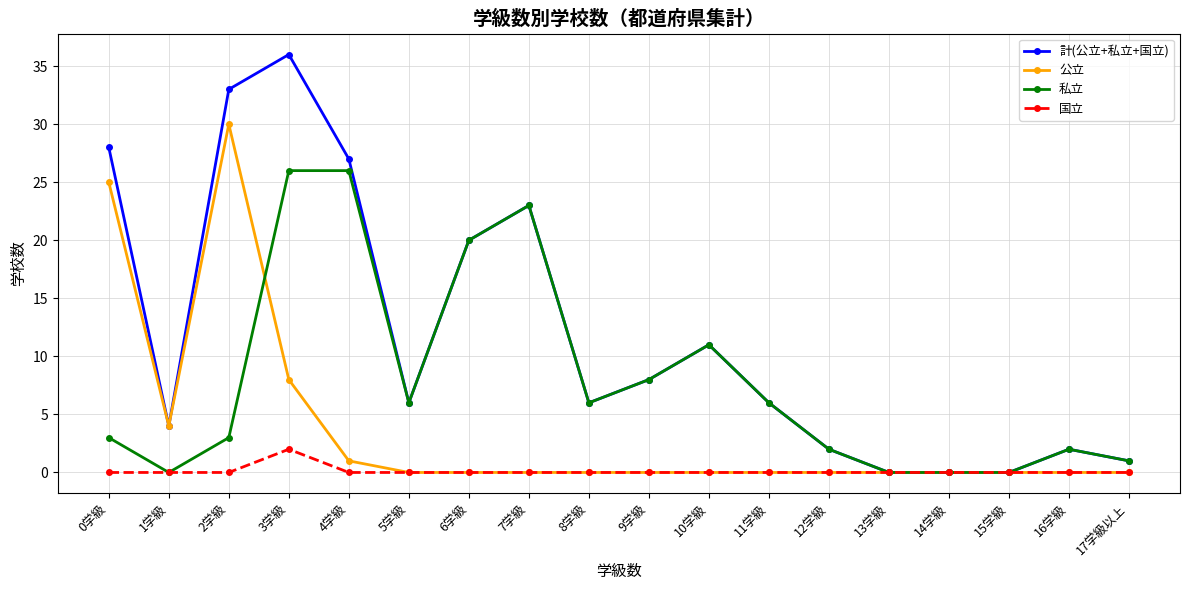

Rank the series by their average value, from lowest to highest.

国立, 公立, 私立, 計(公立+私立+国立)